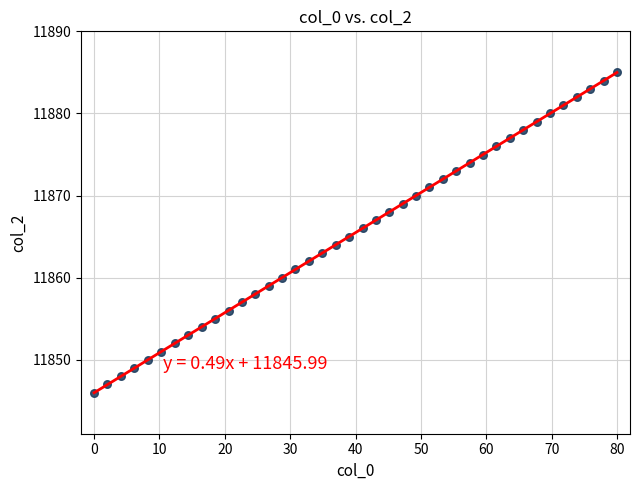

What is the range of Y values (max minus min)?

39